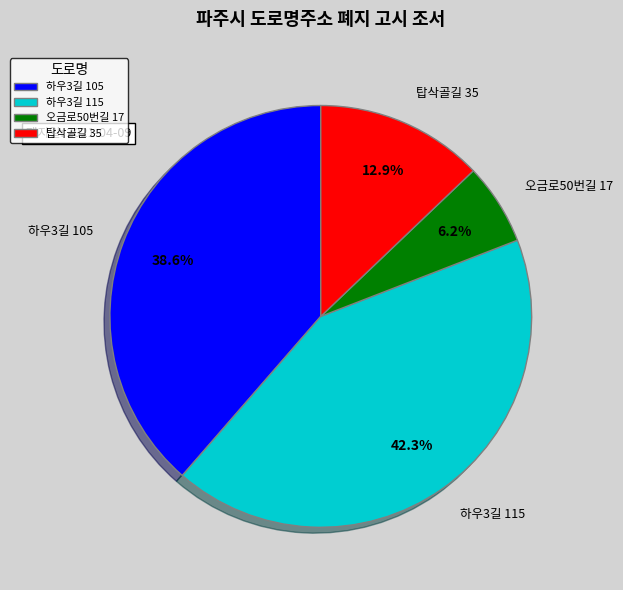

Is the sum of 하우3길 105 and 하우3길 115 greater than half?

Yes